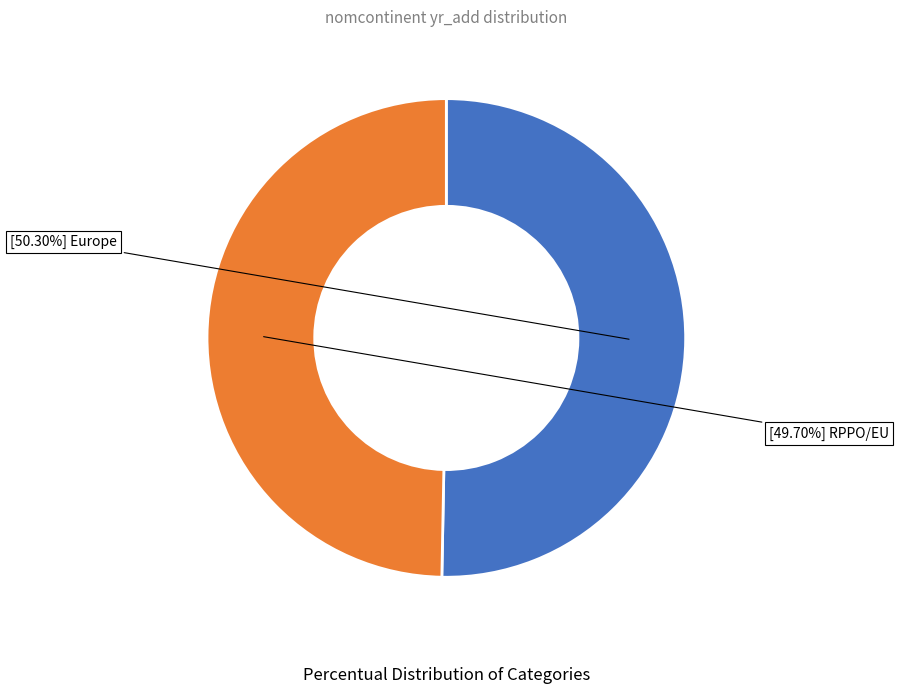

Is there any slice that represents more than half of the pie?

Yes